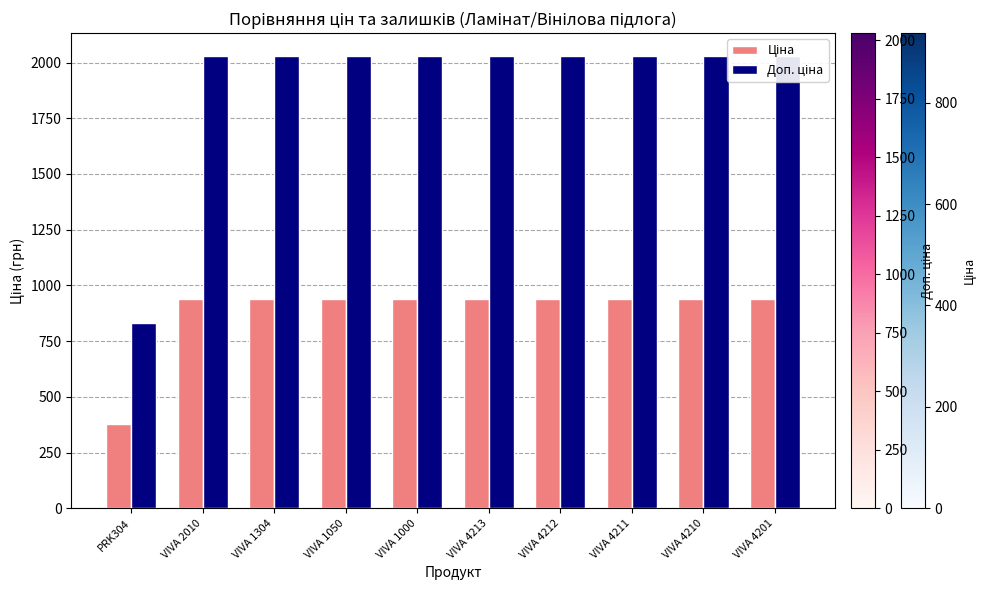

At how many categories does at least one series exceed 1029?

9